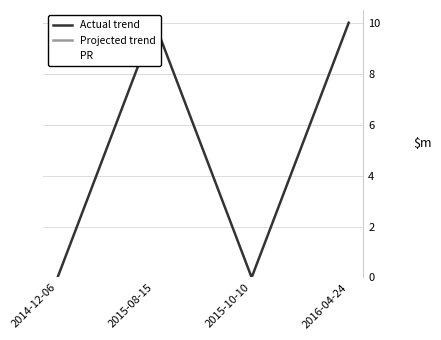

Reading left to right, list all the values displayed in this chart.

Actual trend: 0	10	0	10
PR: 0	0	0	0